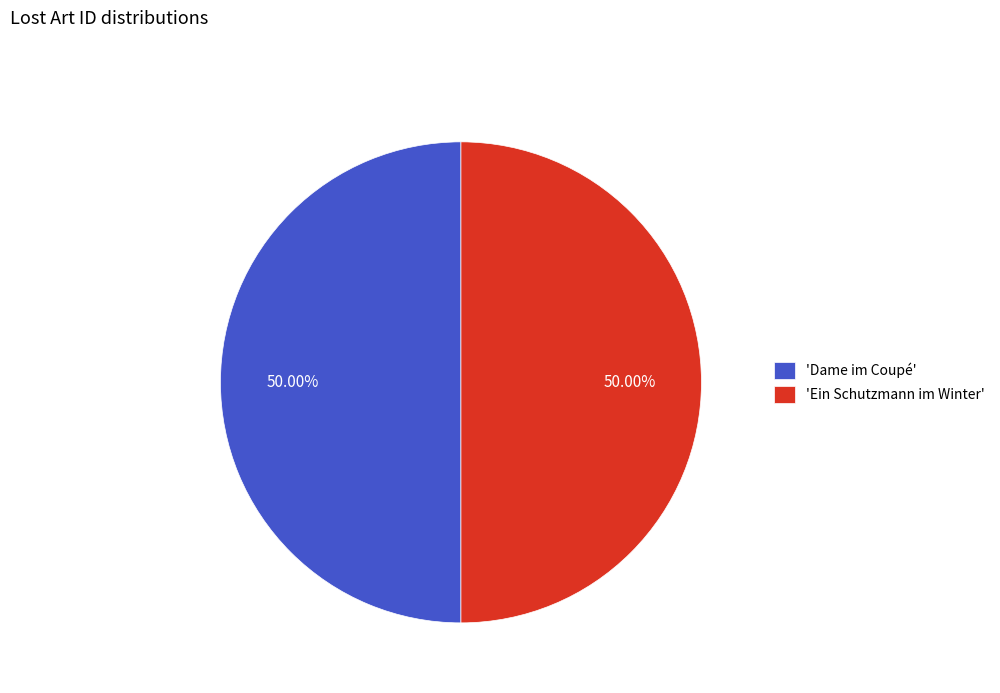

Approximately how many times larger is the value at 'Ein Schutzmann im Winter' compared to 'Dame im Coupé'?

1.0